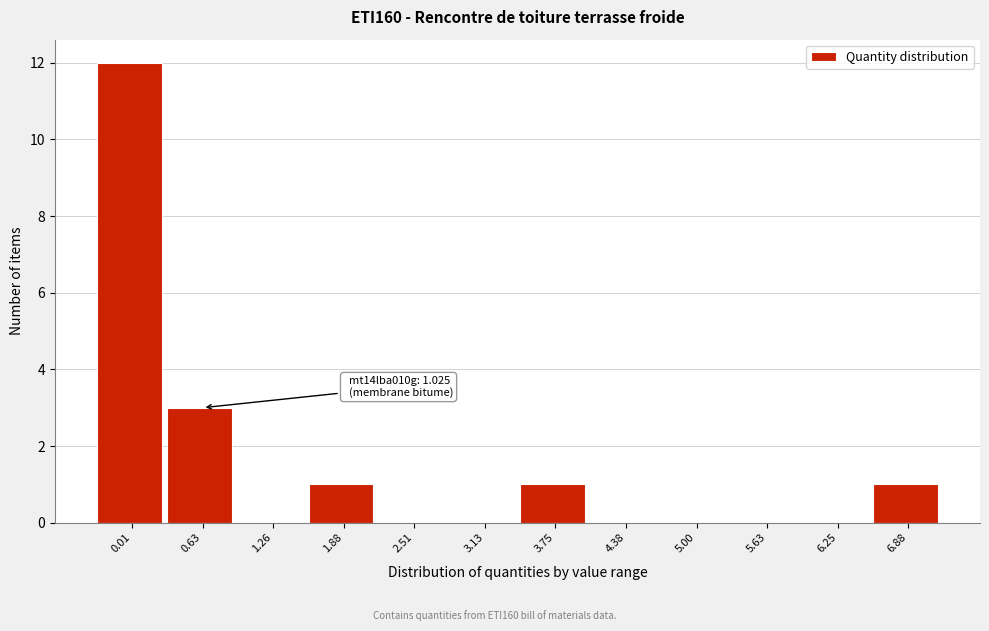

Reading left to right, list all the values displayed in this chart.

0.01=12	0.63=3	1.26=0	1.88=1	2.51=0	3.13=0	3.75=1	4.38=0	5.00=0	5.63=0	6.25=0	6.88=1